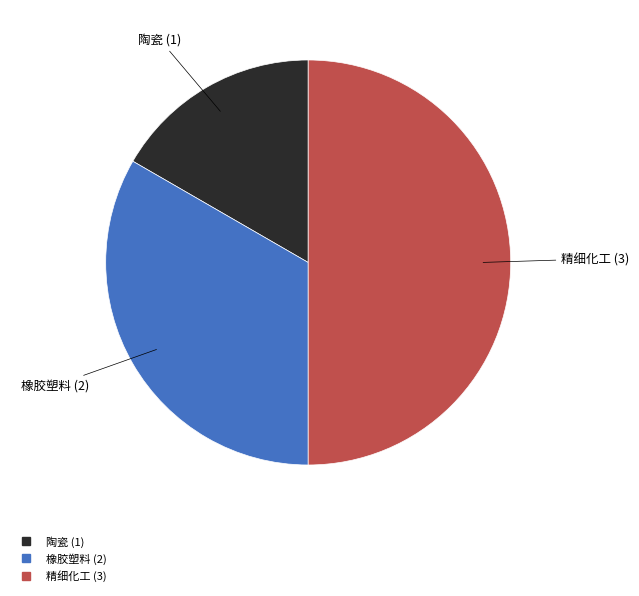

True or false: 精细化工 accounts for 62% of the total.

False